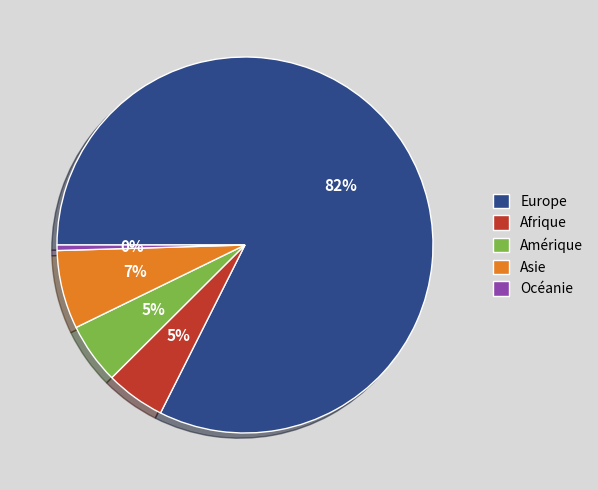

Which slice is the largest?

Europe